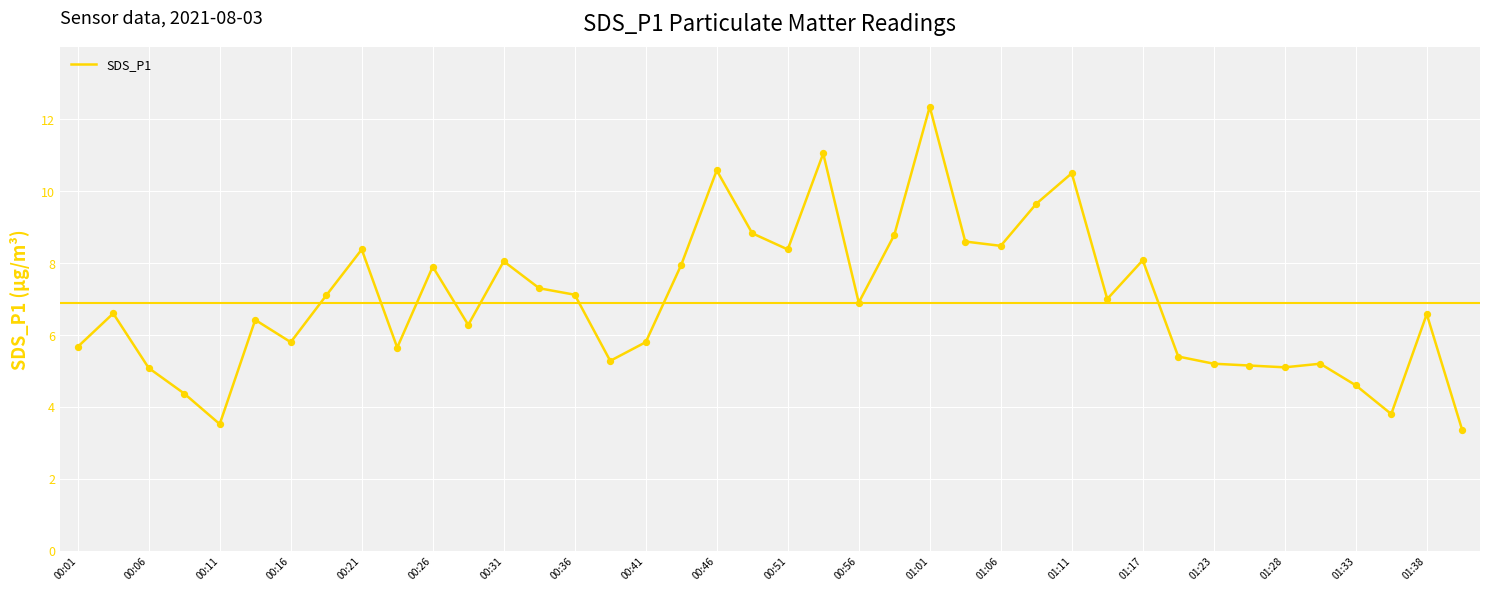

What is the difference between the maximum and minimum values?

9.0